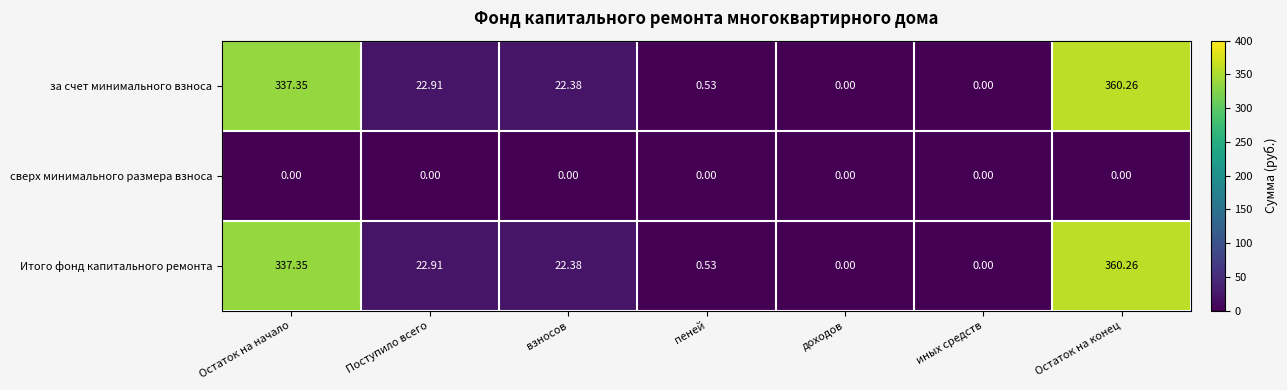

At which category is the sum across all series the highest?

Остаток на конец